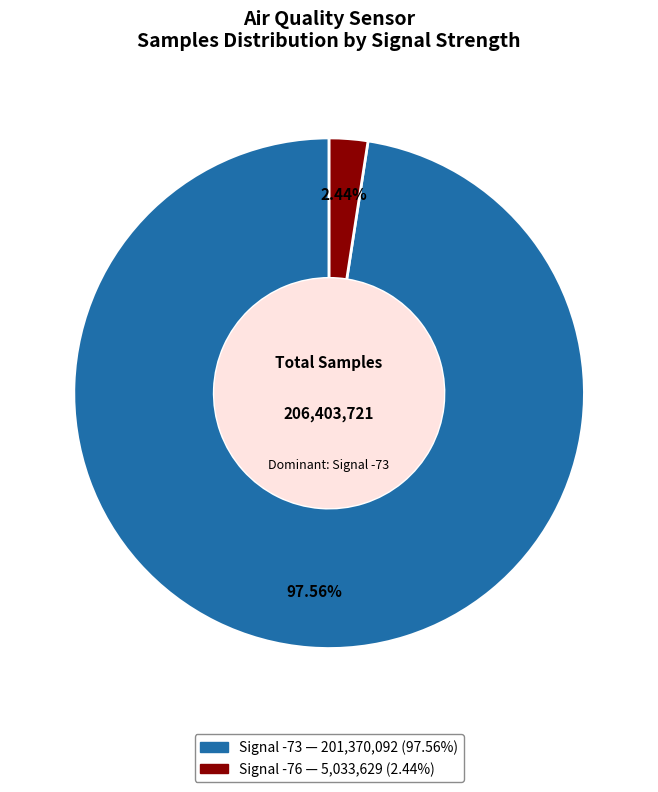

Does any single category account for the majority?

Yes